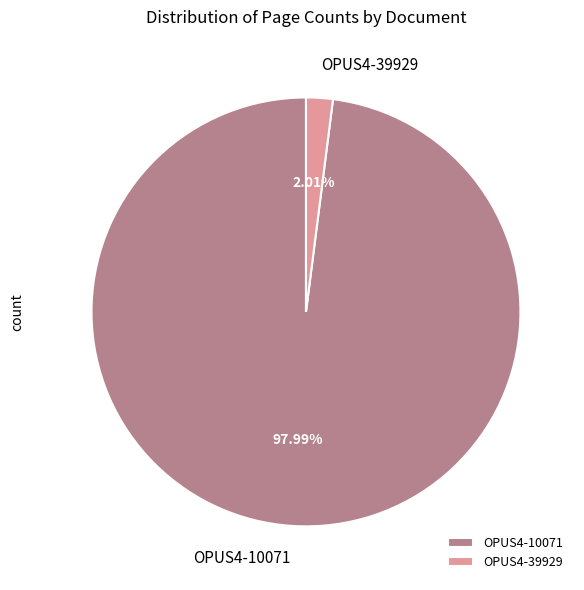

How many slices are in this pie chart?

2